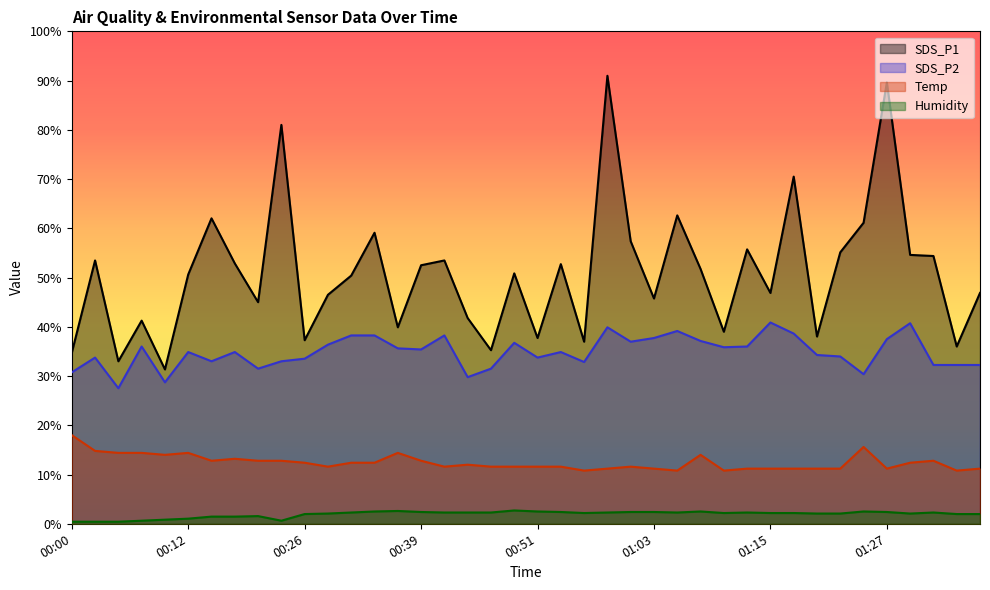

In SDS_P2, how many points are higher than both neighbors (excluding endpoints)?

11